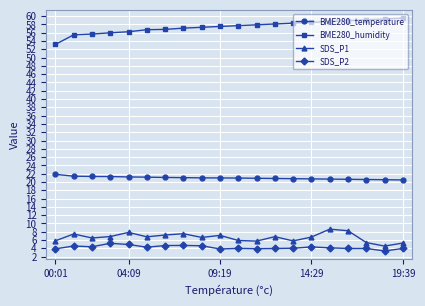

List the series in order of their peak value, highest first.

BME280_humidity, BME280_temperature, SDS_P1, SDS_P2